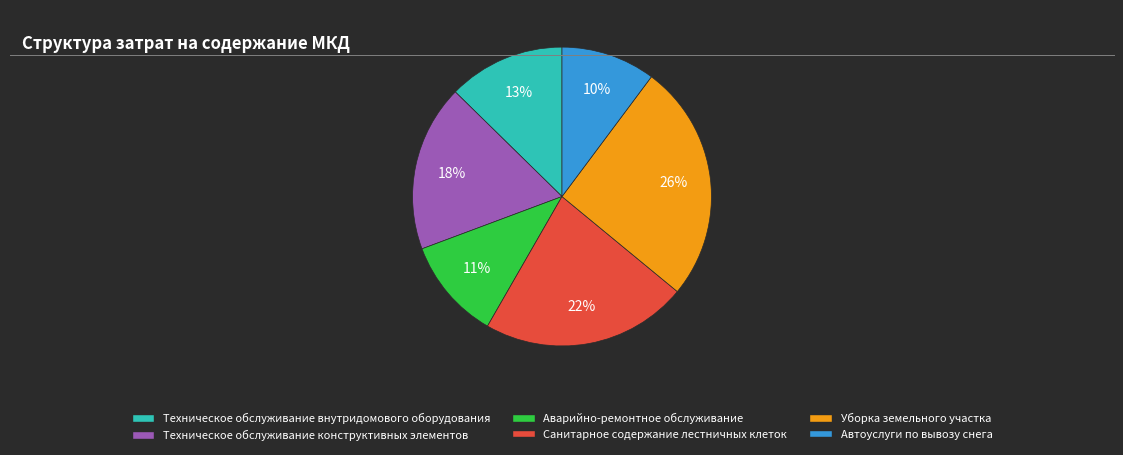

To the nearest percent, what is the combined percentage of Уборка земельного участка and Санитарное содержание лестничных клеток?

48%